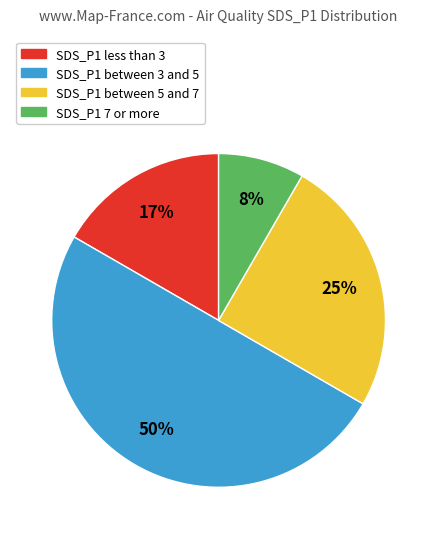

Count the number of slices in the pie.

4